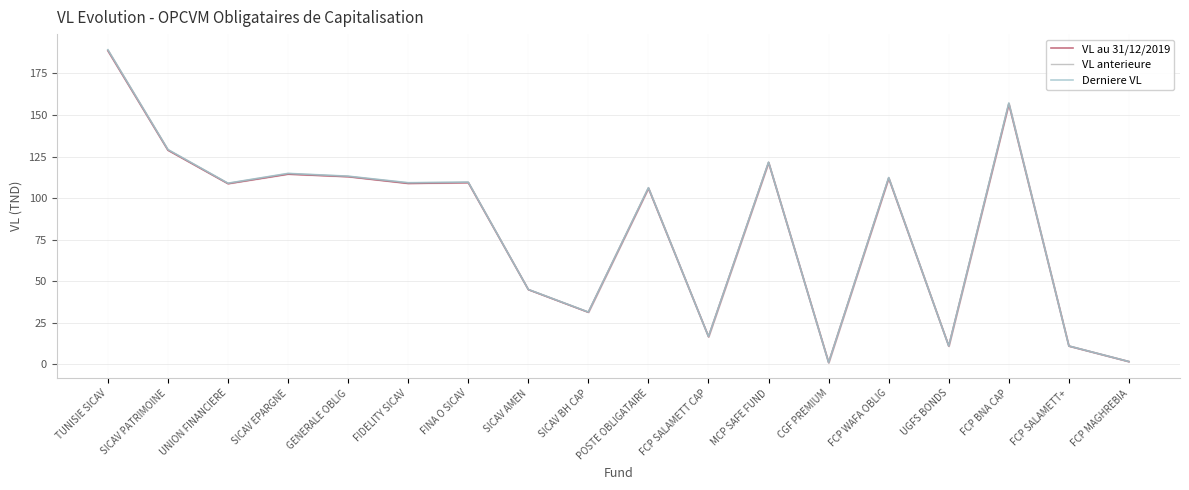

At which category is the sum across all series the highest?

TUNISIE SICAV